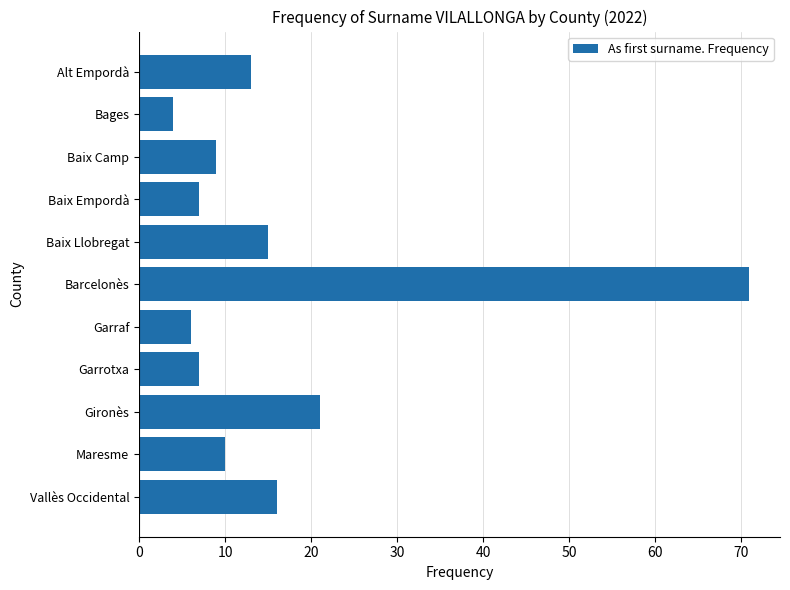

Which has a higher value, Alt Empordà or Garraf?

Alt Empordà